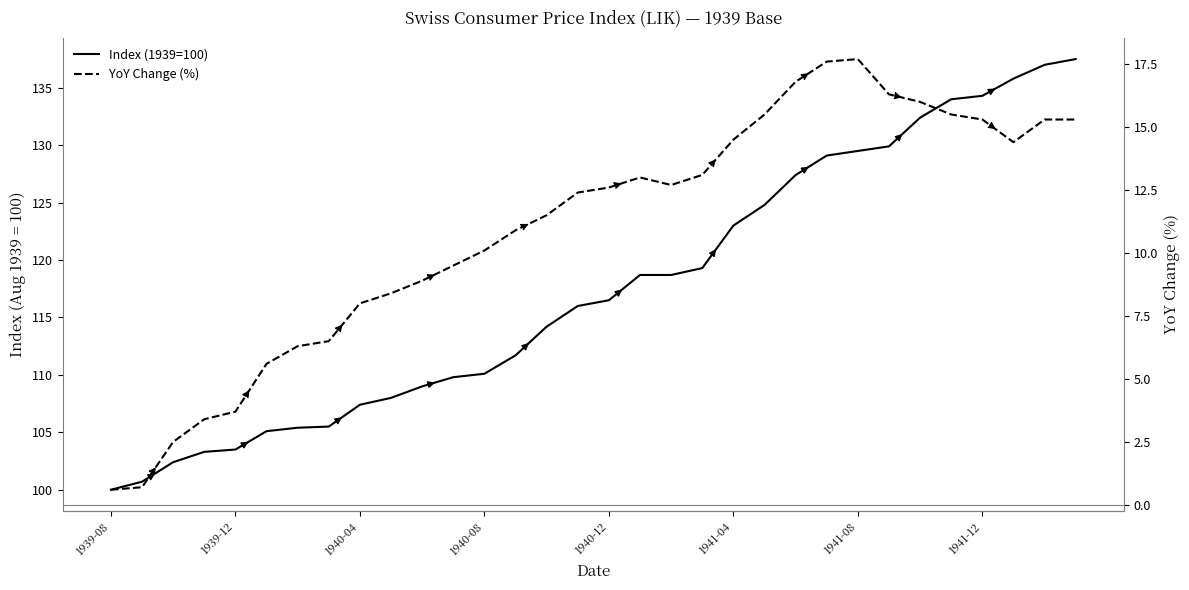

Which series has the largest total across all categories?

Index (1939=100)